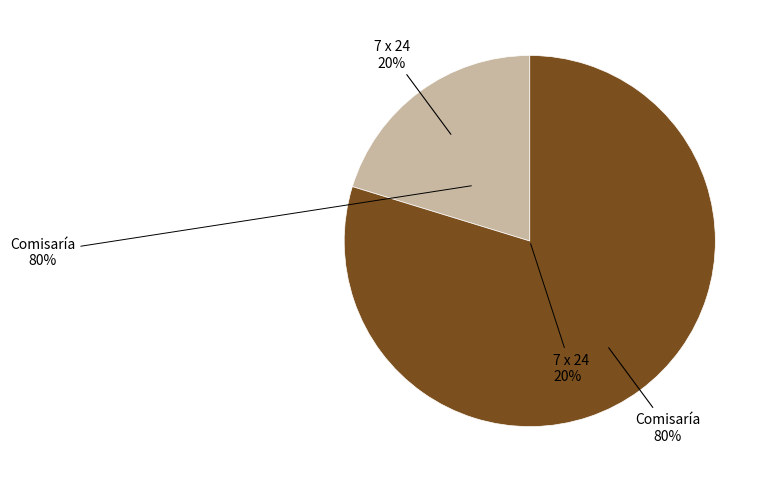

Is there any slice that represents more than half of the pie?

Yes